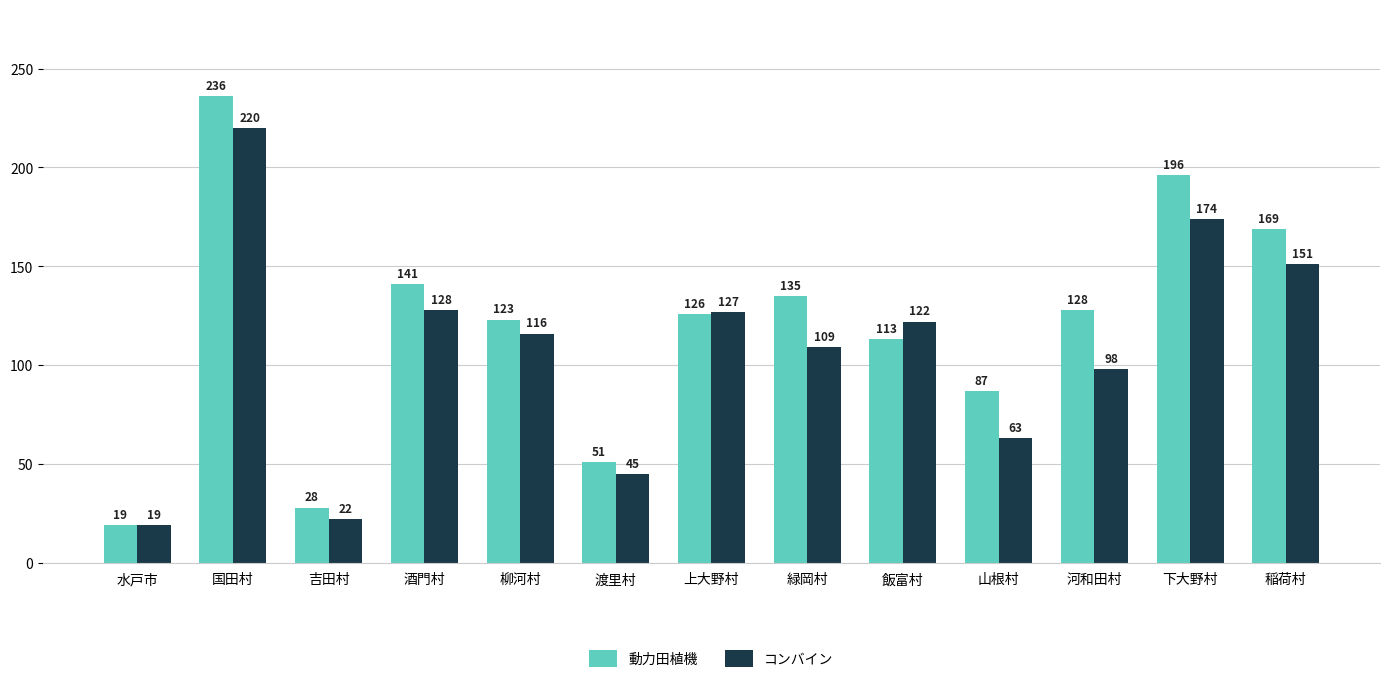

What value does the コンバイン series have at 国田村?

220